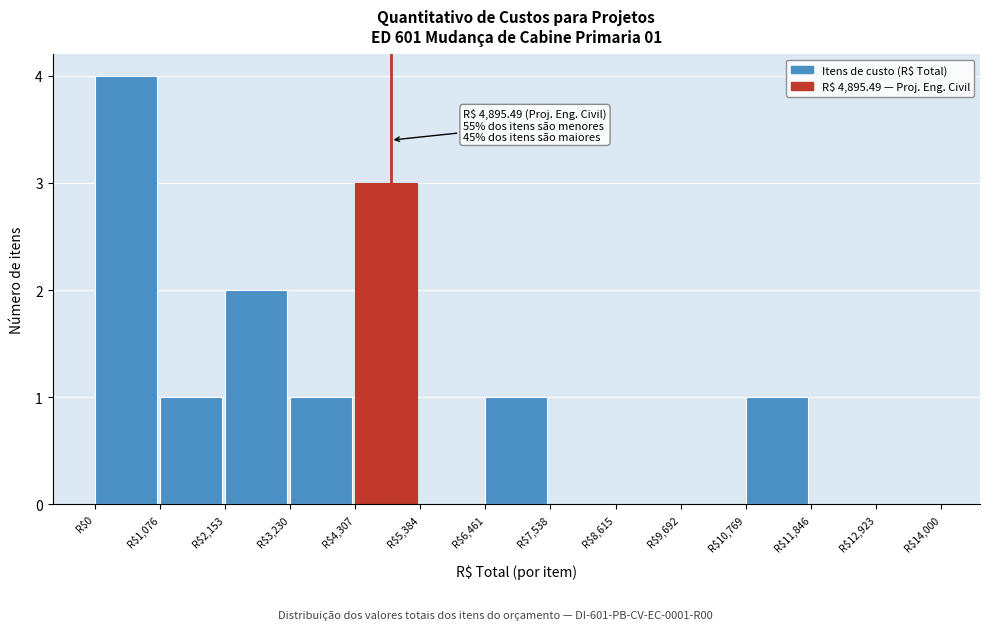

Which range on the x-axis has the tallest bar?

0 to 1000